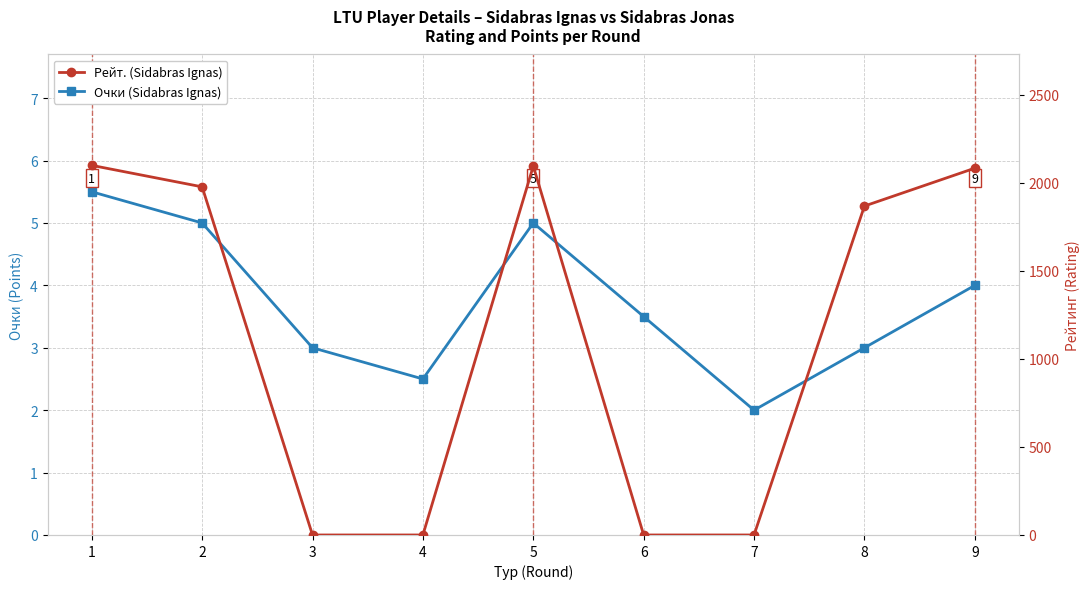

What is the difference between the second highest and minimum values in the Очки (Sidabras Ignas) series?

3.0